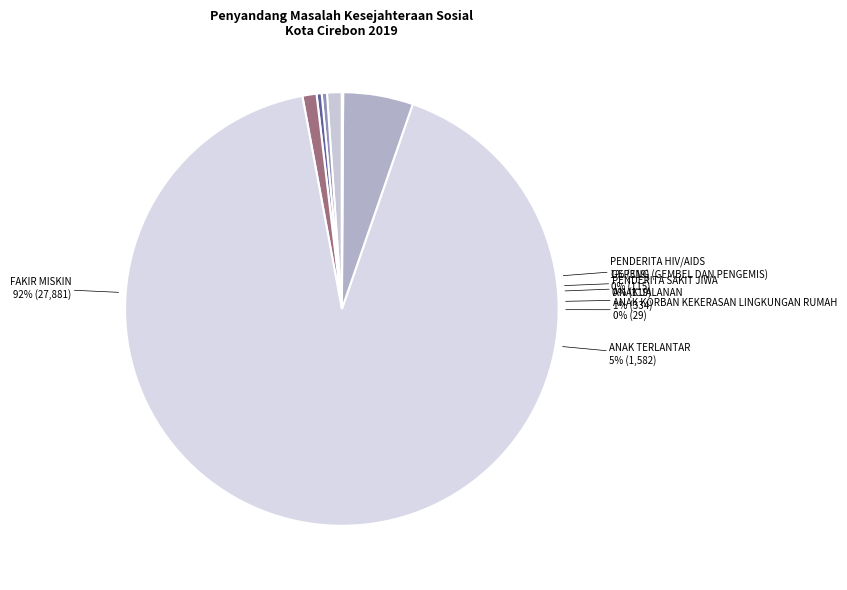

Which has a higher value, Anak Korban Kekerasan Lingkungan Rumah or Penderita Sakit Jiwa?

Penderita Sakit Jiwa